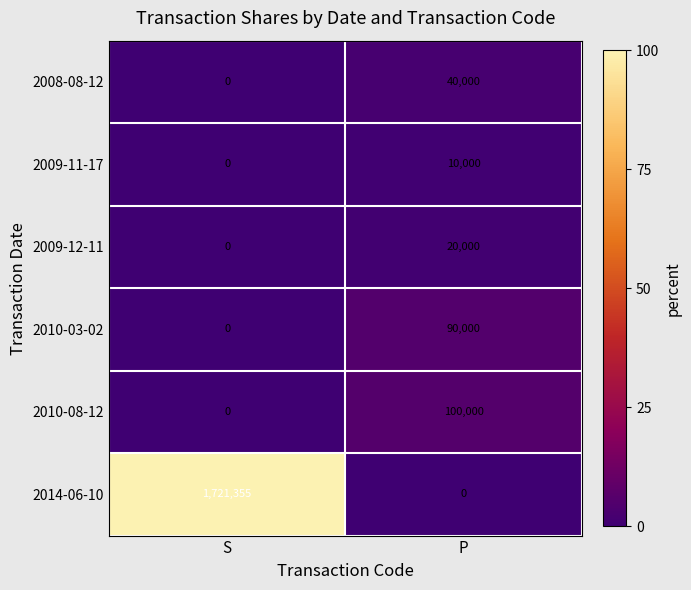

At which label is 2009-12-11 closest to 10000?

S